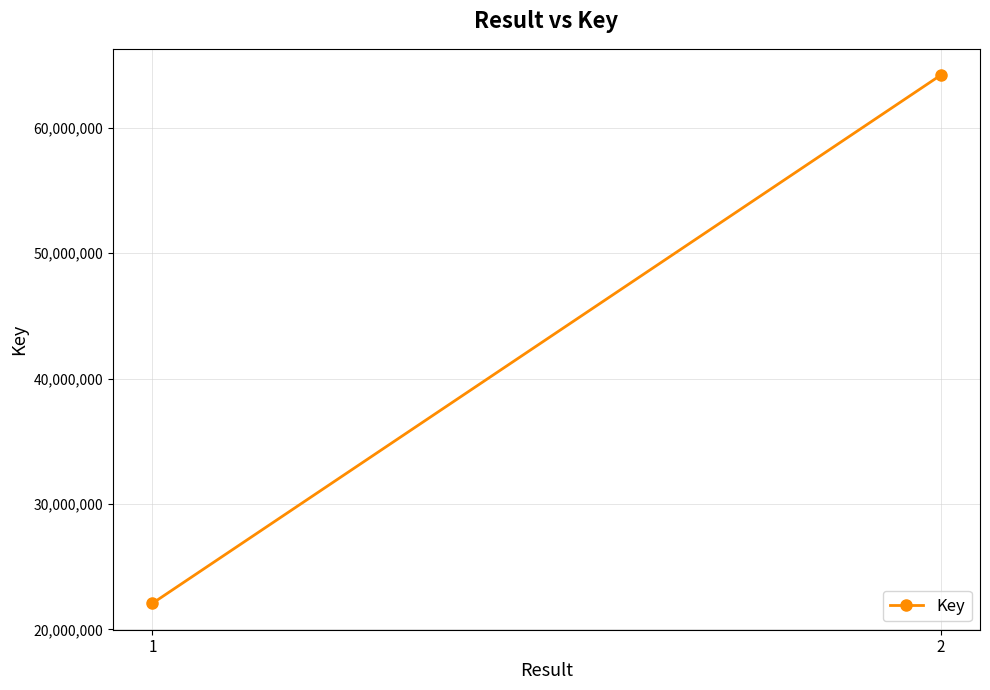

List the labels in order of value, smallest first.

1, 2